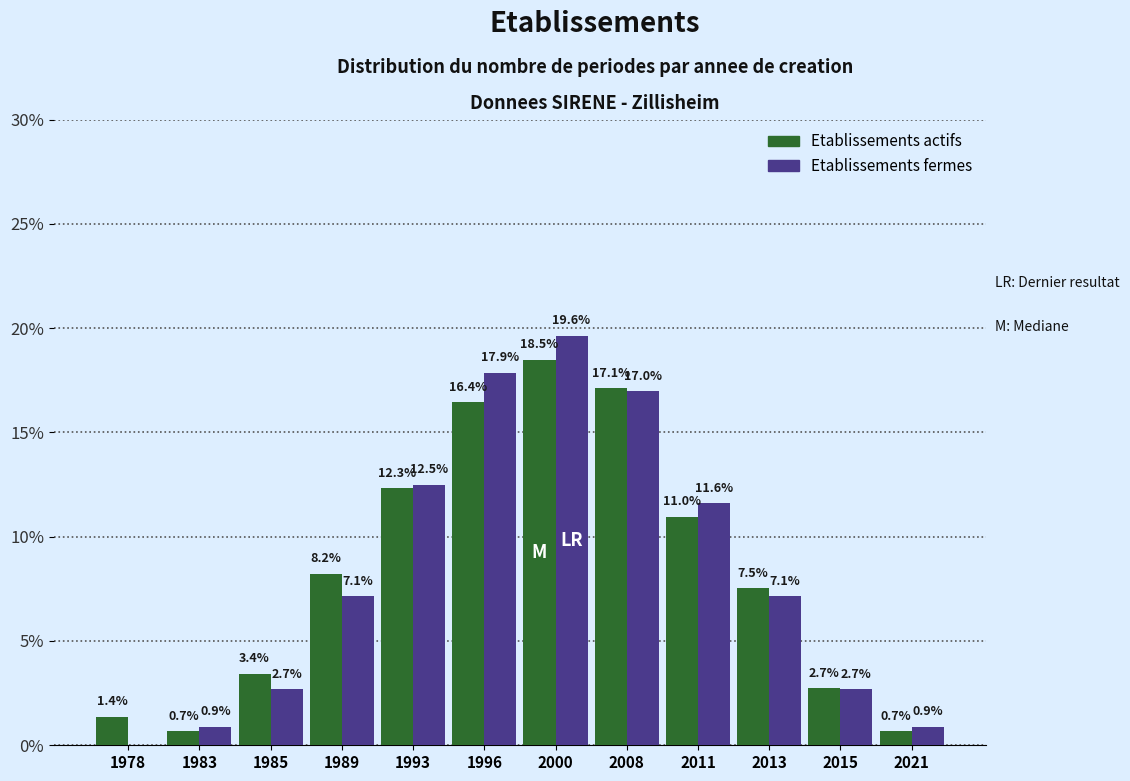

Reading right to left, list all the values displayed in this chart.

Etablissements actifs: 2021=0.7	2015=2.7	2013=7.5	2011=11.0	2008=17.1	2000=18.5	1996=16.4	1993=12.3	1989=8.2	1985=3.4	1983=0.7	1978=1.4
Etablissements fermes: 2021=0.9	2015=2.7	2013=7.1	2011=11.6	2008=17.0	2000=19.6	1996=17.9	1993=12.5	1989=7.1	1985=2.7	1983=0.9	1978=0.0